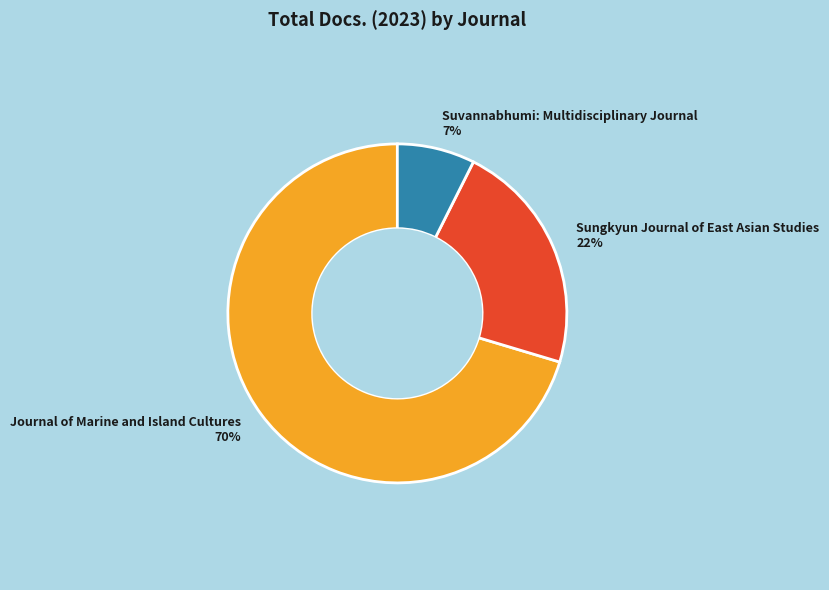

Is there any slice that represents more than half of the pie?

Yes